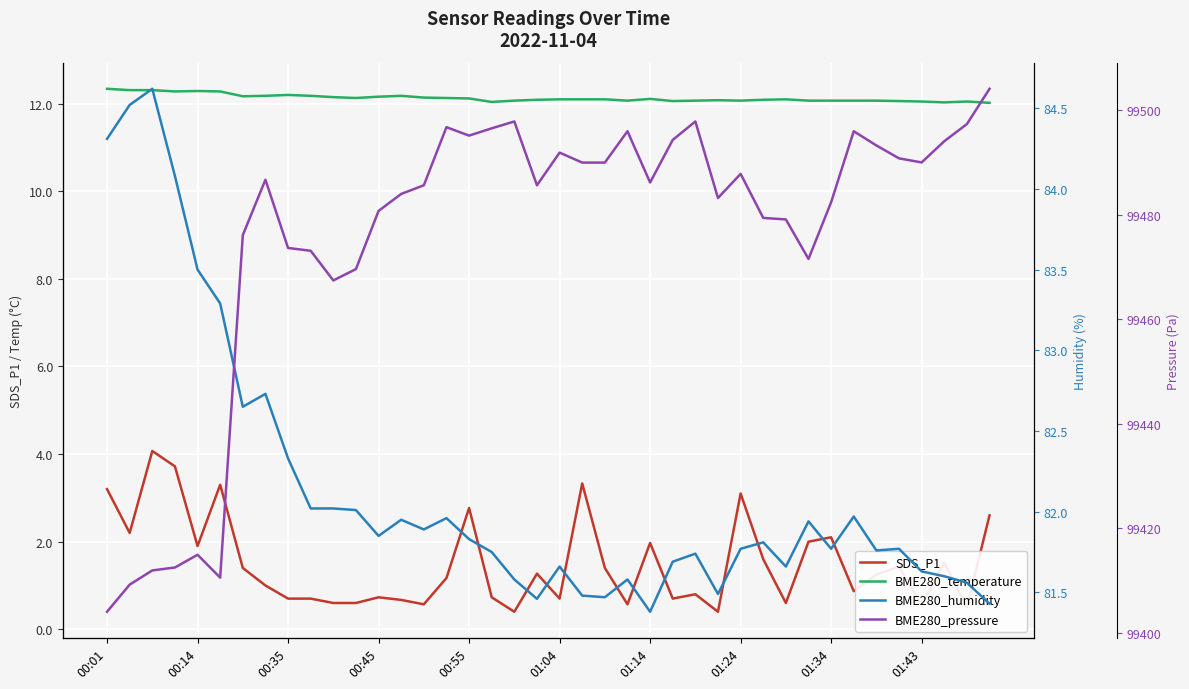

True or false: SDS_P1 and BME280_temperature intersect in this chart.

False